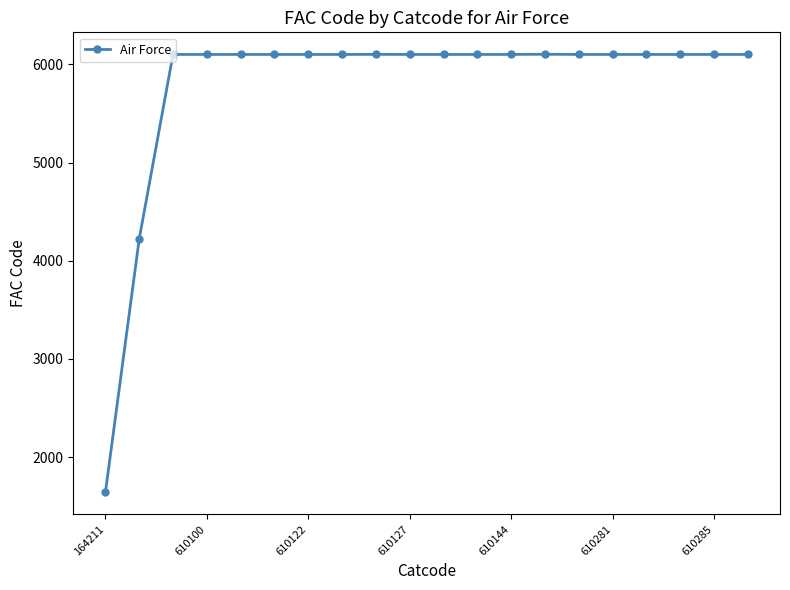

What is the greatest value displayed?

6102